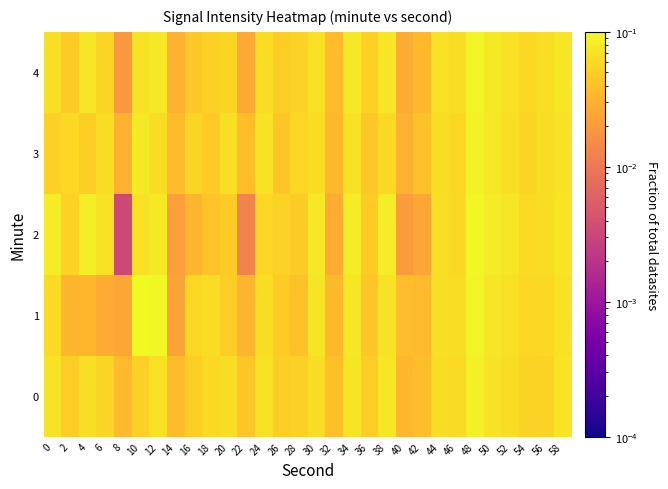

What is the total value across all series at 56?

0.3